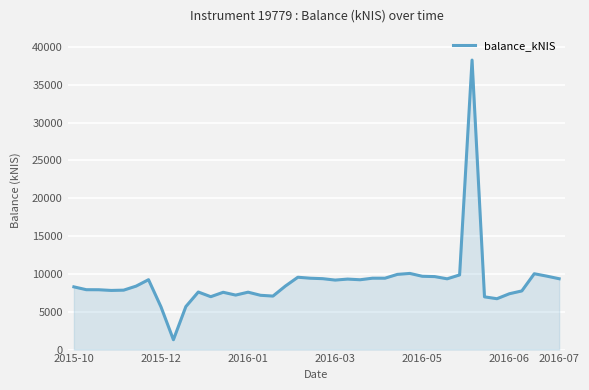

What is the smallest value displayed?

1302.7